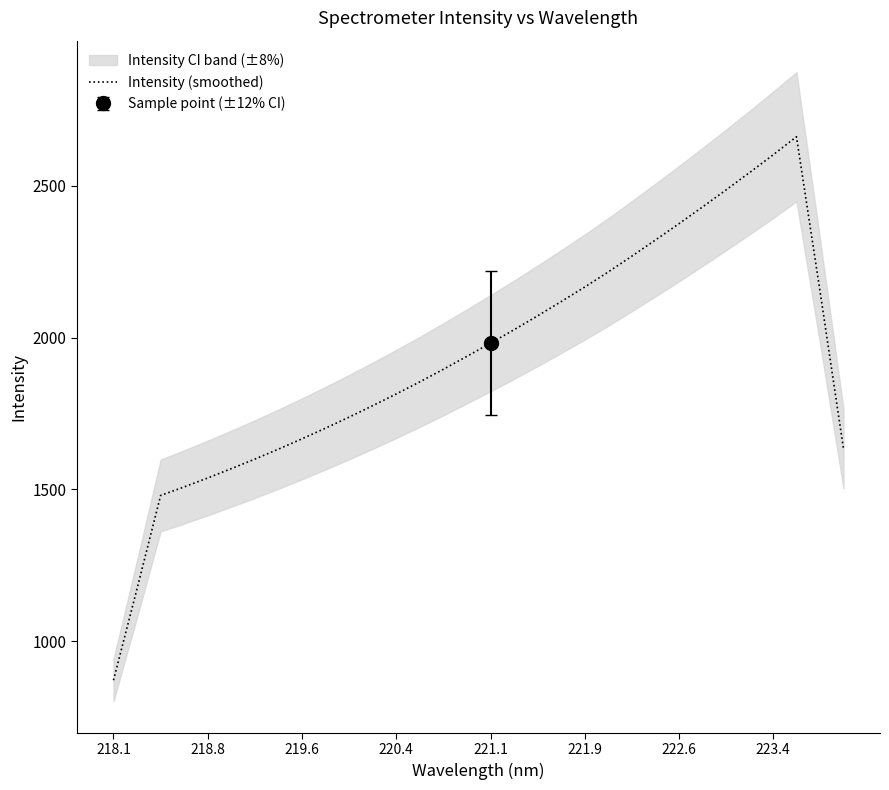

True or false: Intensity (smoothed) has a value of 1981.9 at 221.1.

True